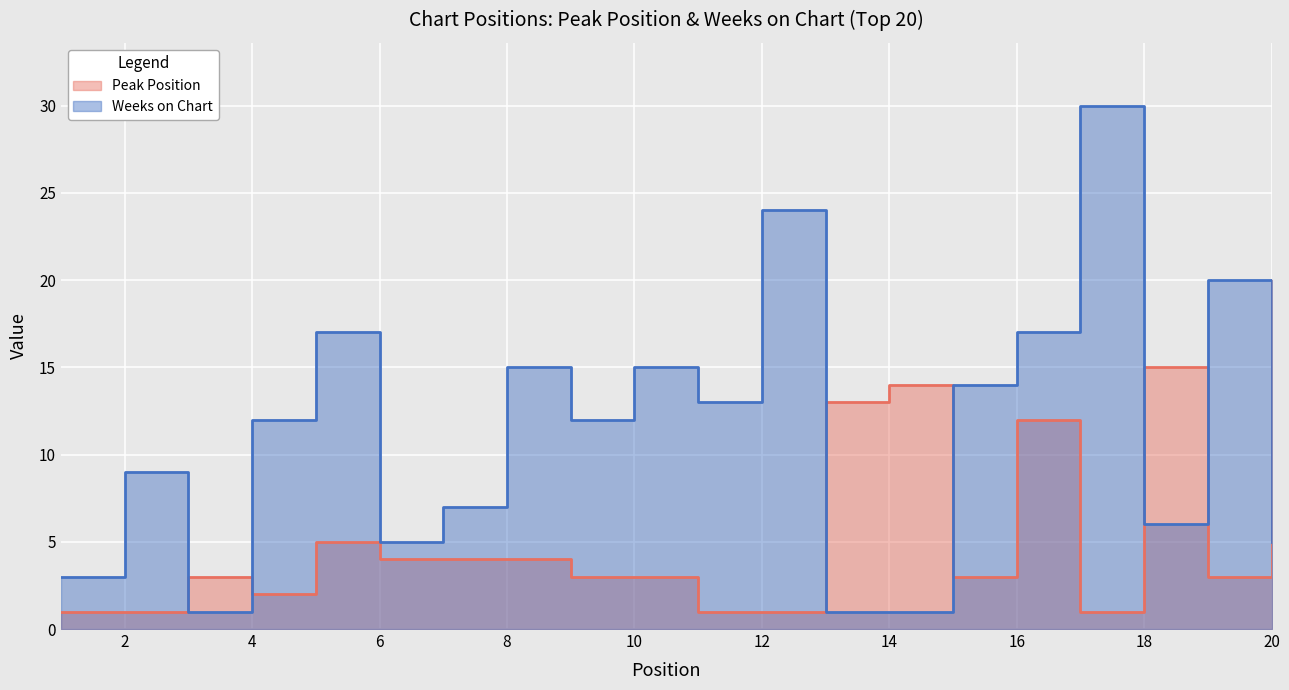

What is the lowest value of the Peak Position series?

1